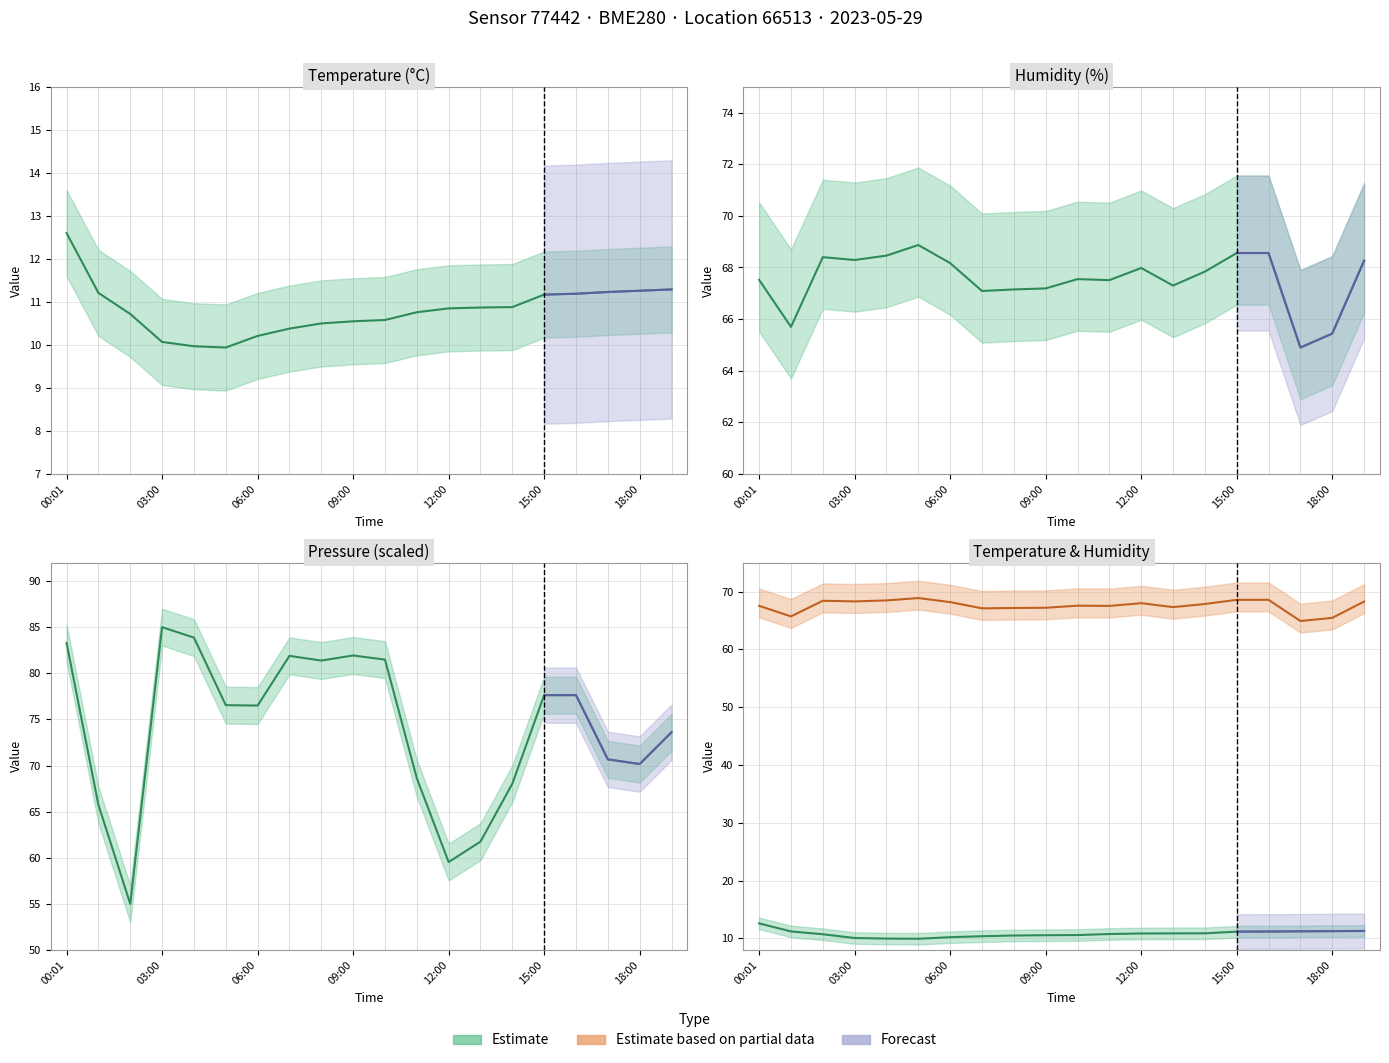

What is the difference between the highest and lowest values at 11:00?

57.9